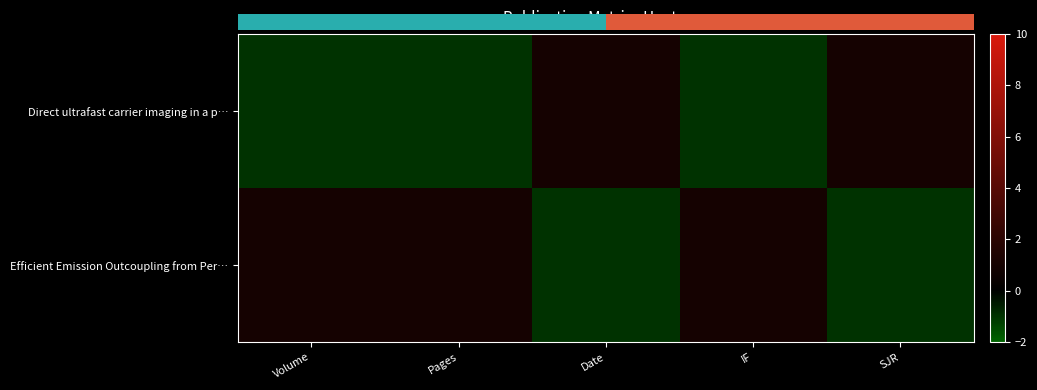

How many values in Efficient Emission Outcoupling from Per… are below zero?

2